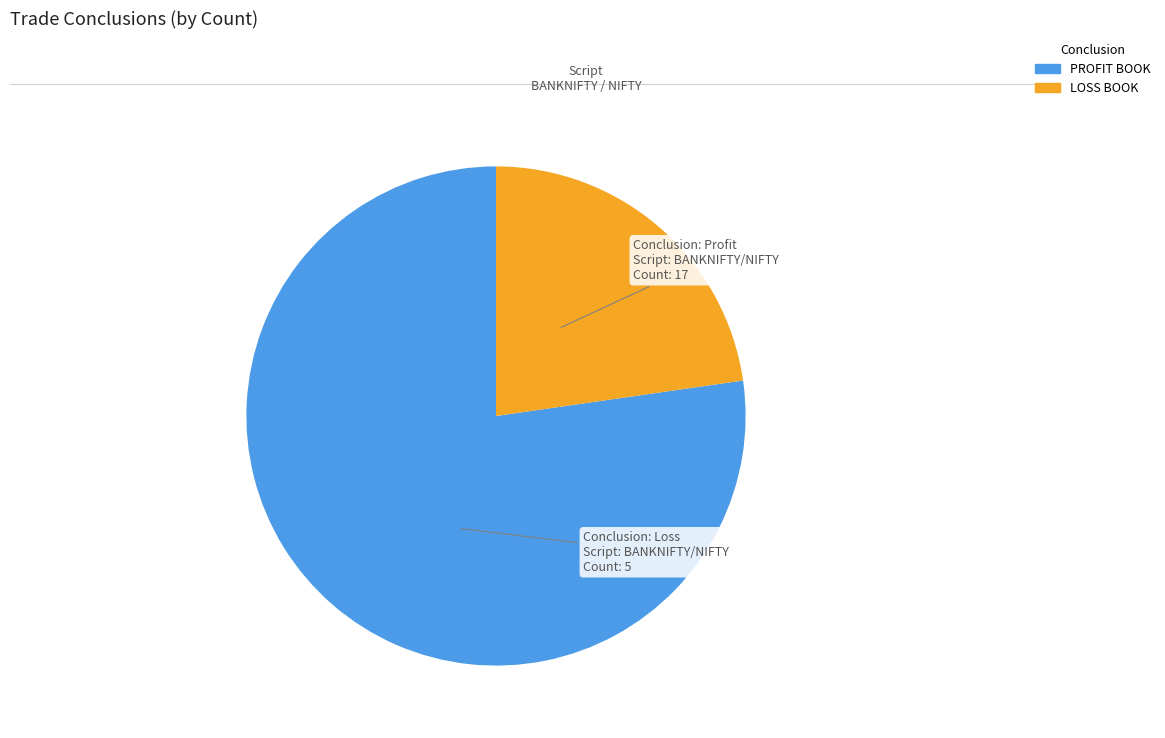

Which category has the biggest portion of the pie?

PROFIT BOOK